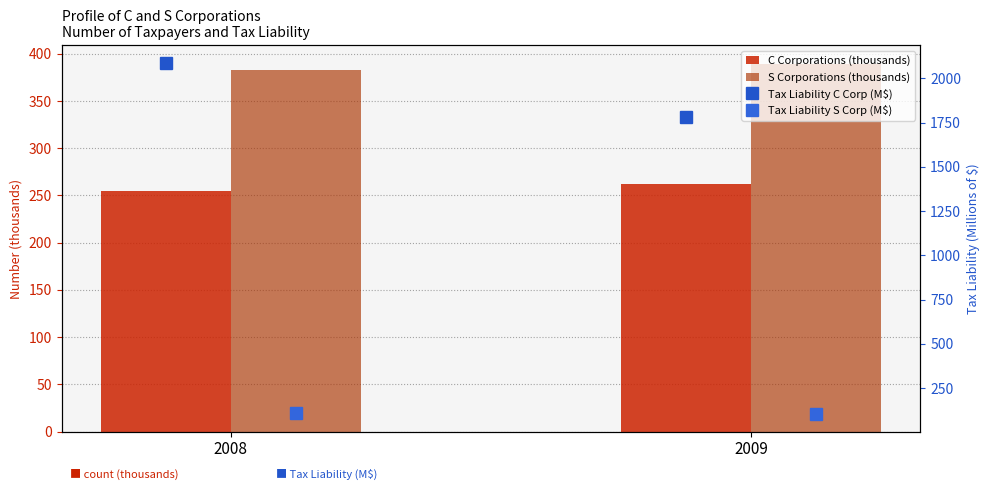

The value of Tax Liability C Corp (M$) at 2009 is 3130.1. True or false?

False